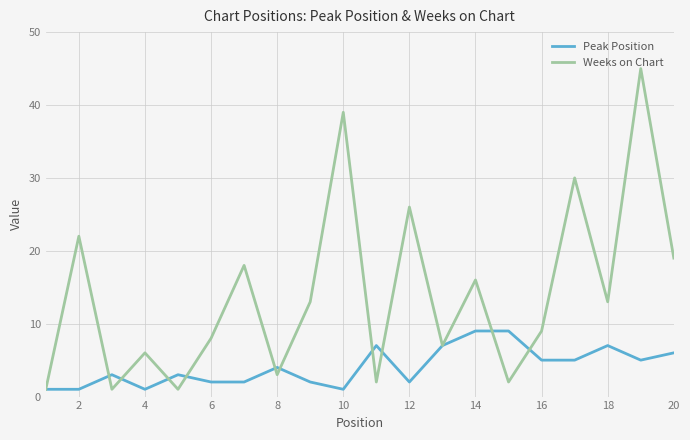

Which series has the widest spread of values?

Weeks on Chart